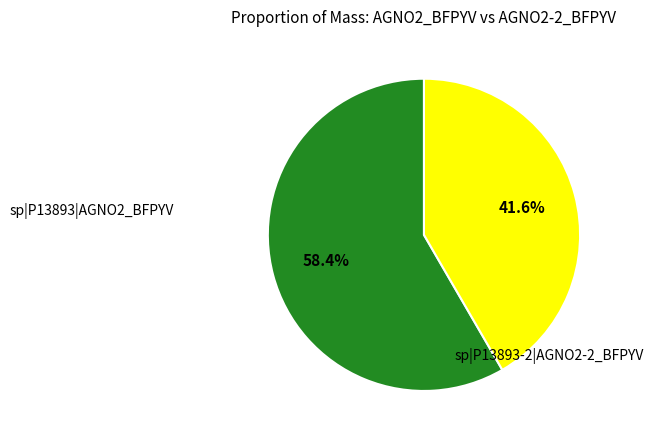

Is there any slice that represents more than half of the pie?

Yes